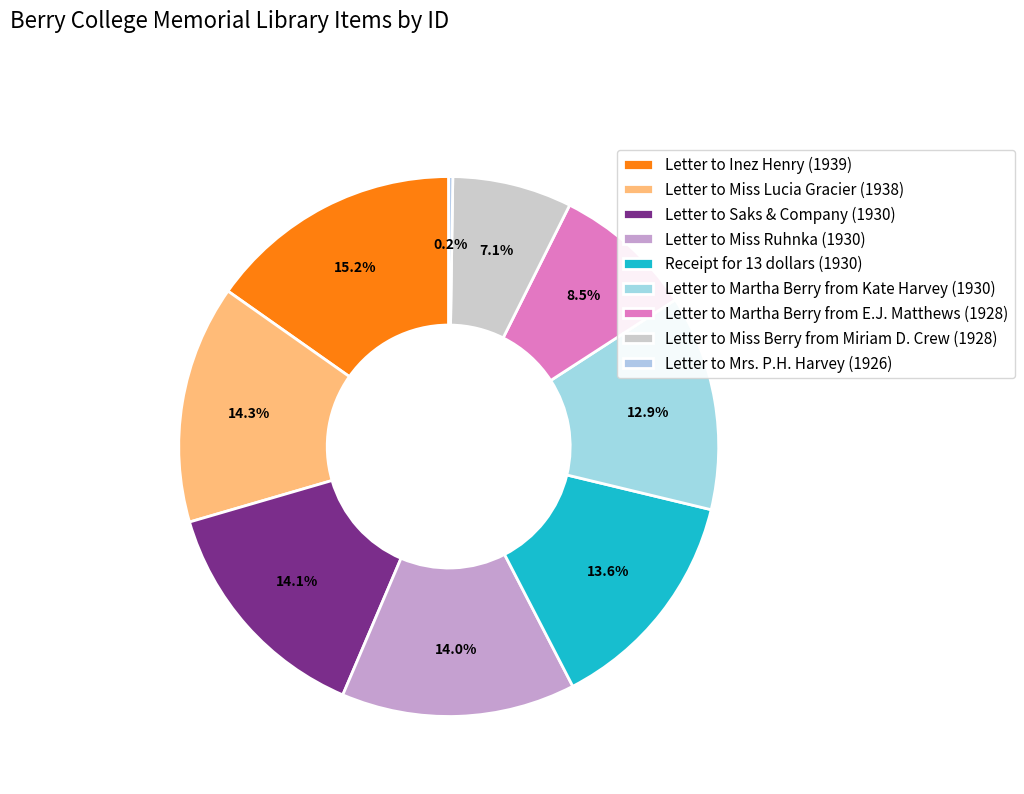

Does any single category account for the majority?

No